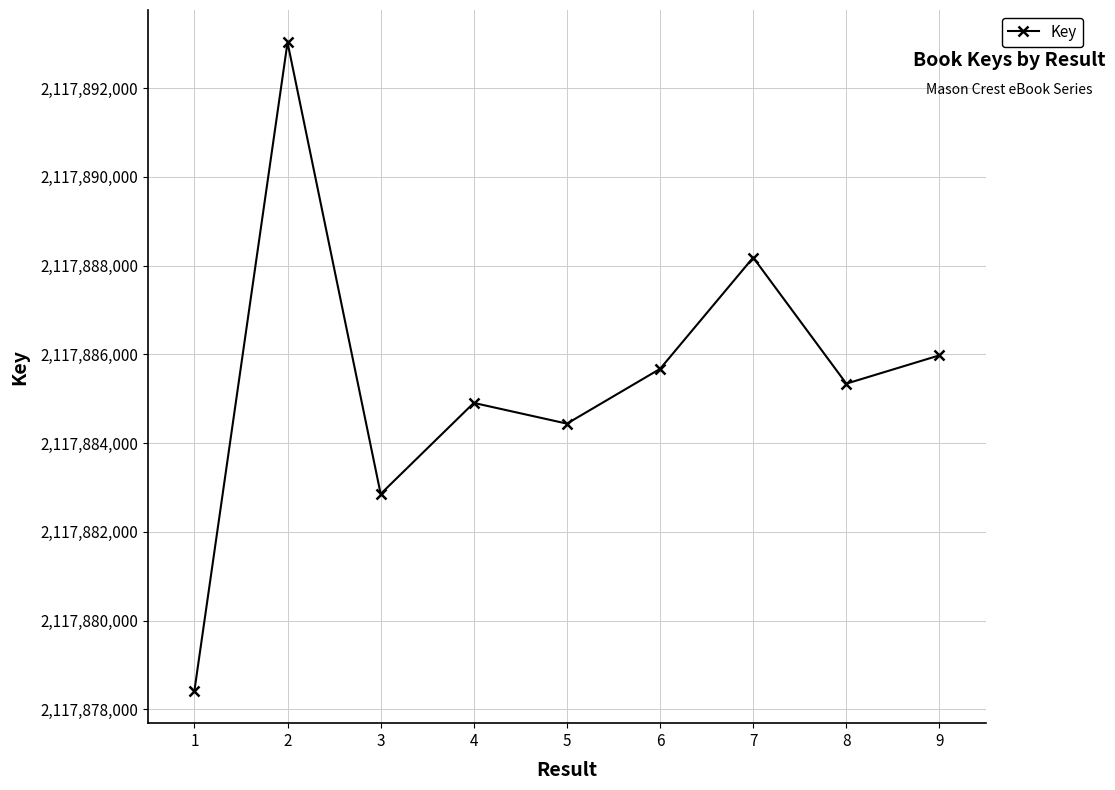

Is it true that the value at 8 is 3166580001?

False